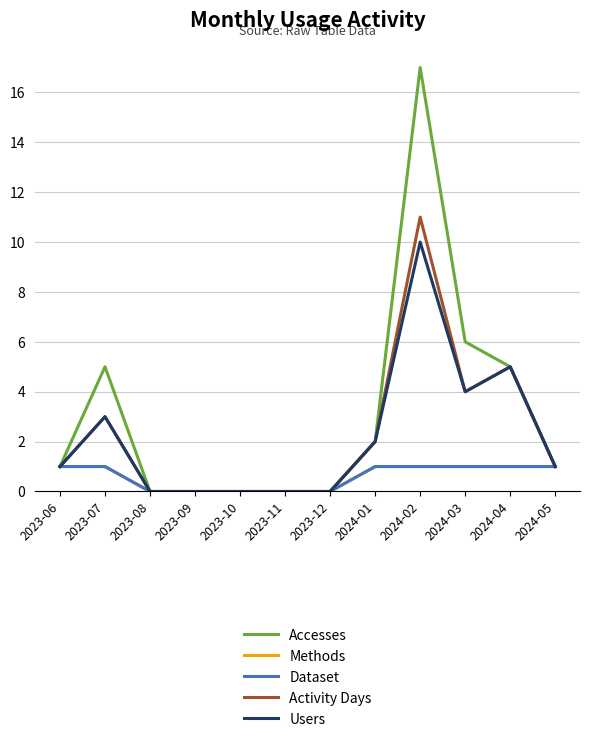

Does the chart have visible grid lines?

Yes